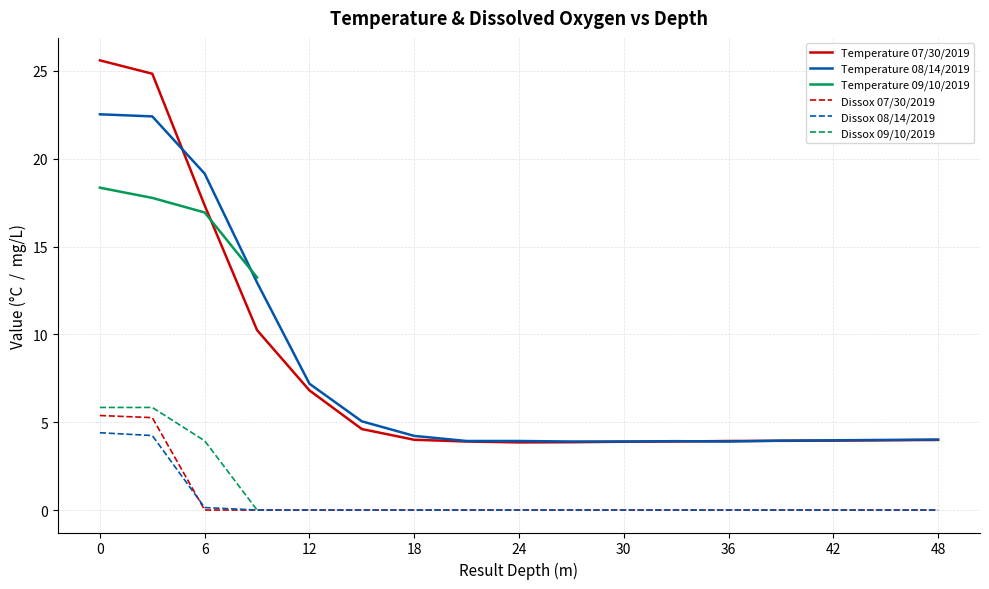

At which label does Dissox reach its minimum?

6